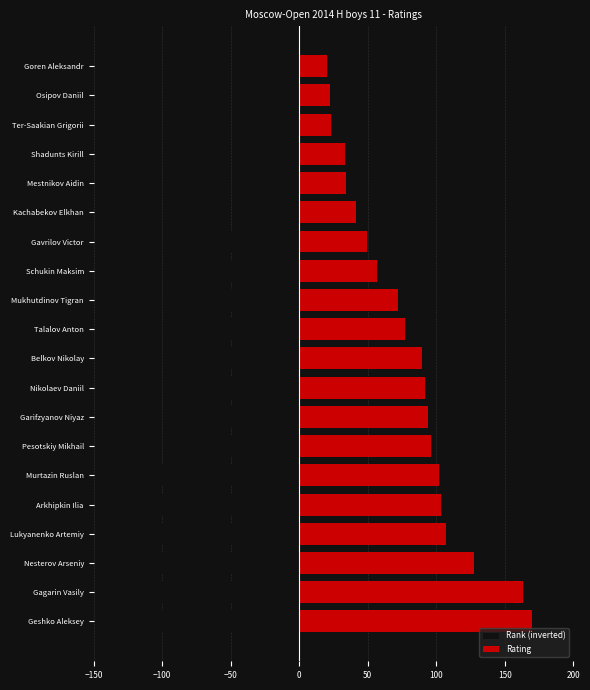

What are all the series names shown in the legend?

Rank (inverted), Rating